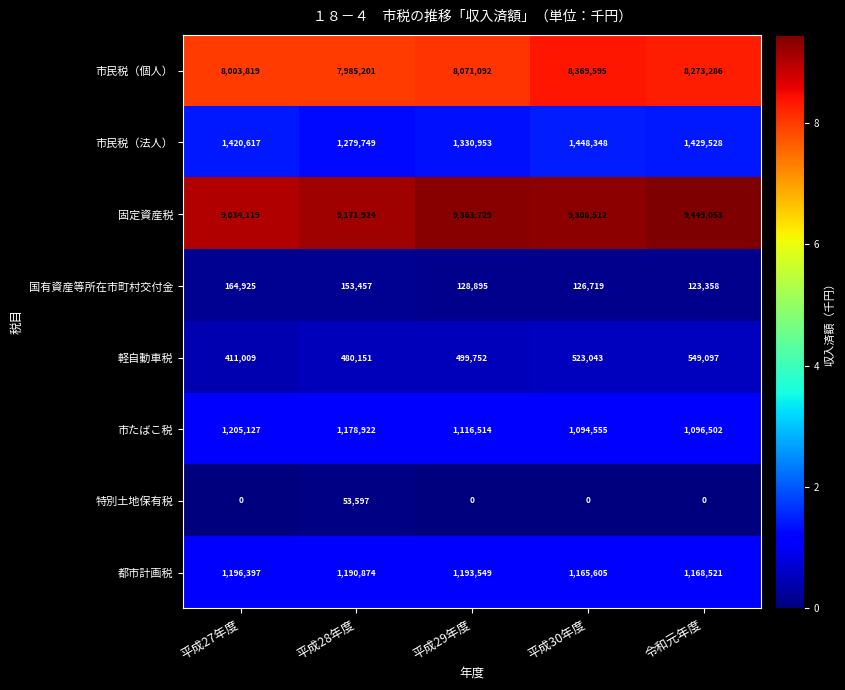

Which series has the widest spread of values?

固定資産税